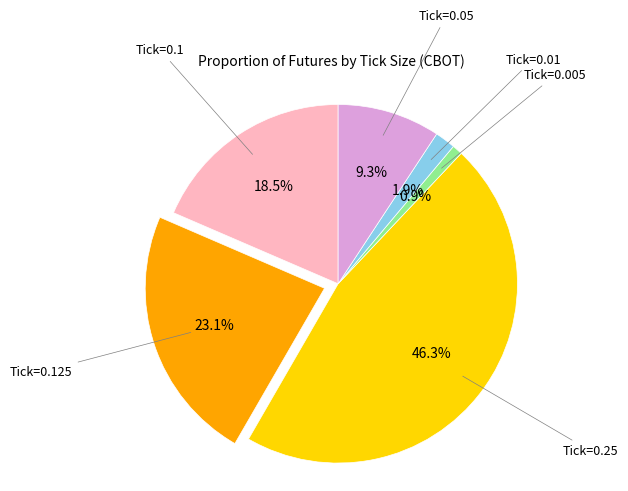

Does any single category account for the majority?

No